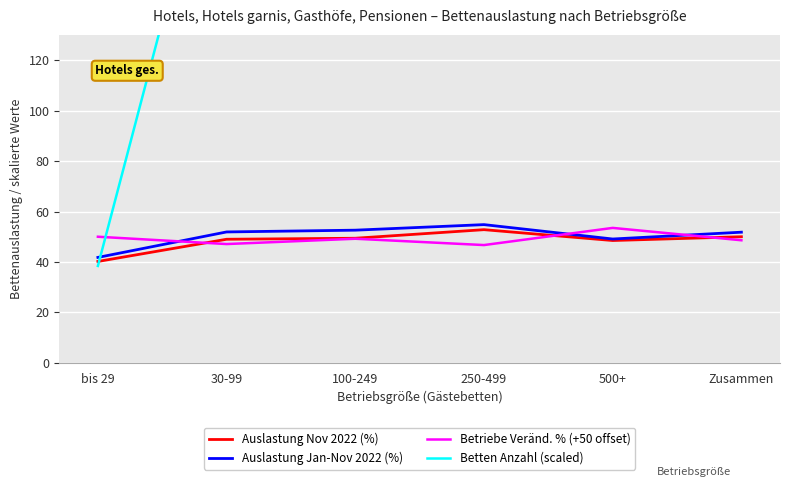

Is the value of Betriebe Veränd. % (+50 offset) at 30-99 greater than the value of Betten Anzahl (scaled) at Zusammen?

No